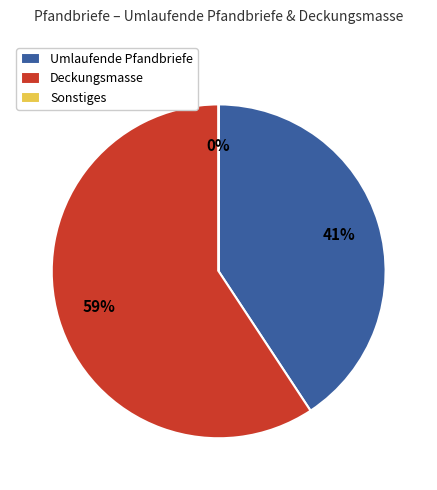

The Deckungsmasse slice represents 59% of the pie. True or false?

True